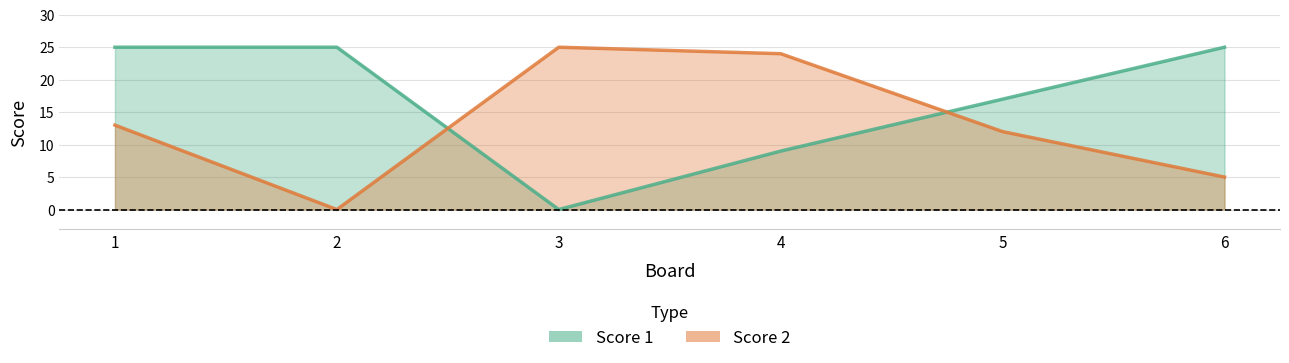

Where is the first local maximum for Score 2?

3